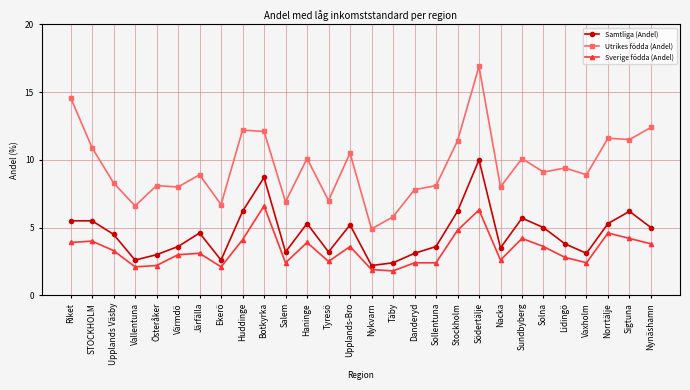

Is the value of Samtliga (Andel) at Sigtuna greater than the value of Utrikes födda (Andel) at Österåker?

No